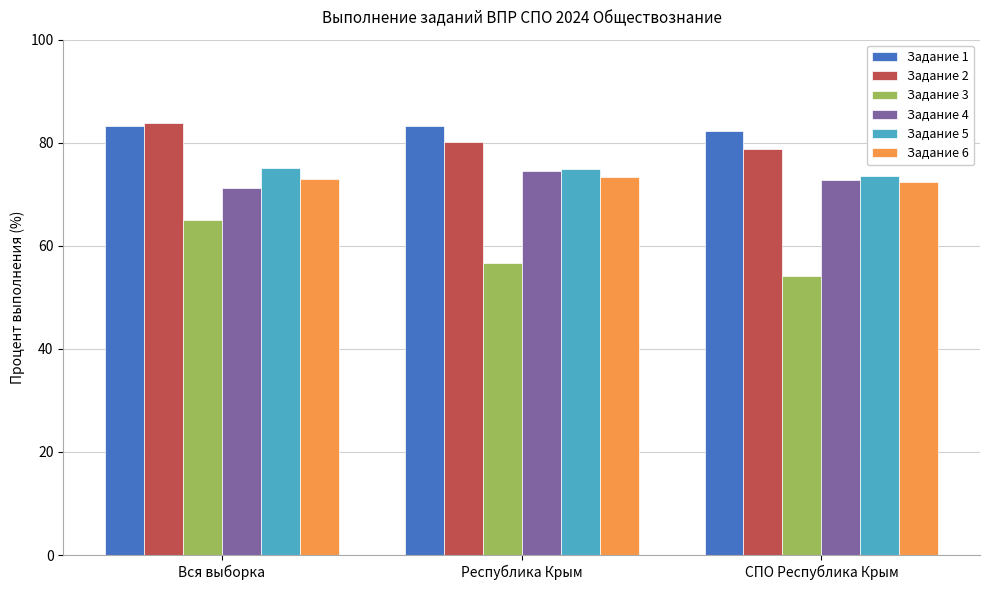

Which category has the highest value in the Задание 3 series?

Вся выборка